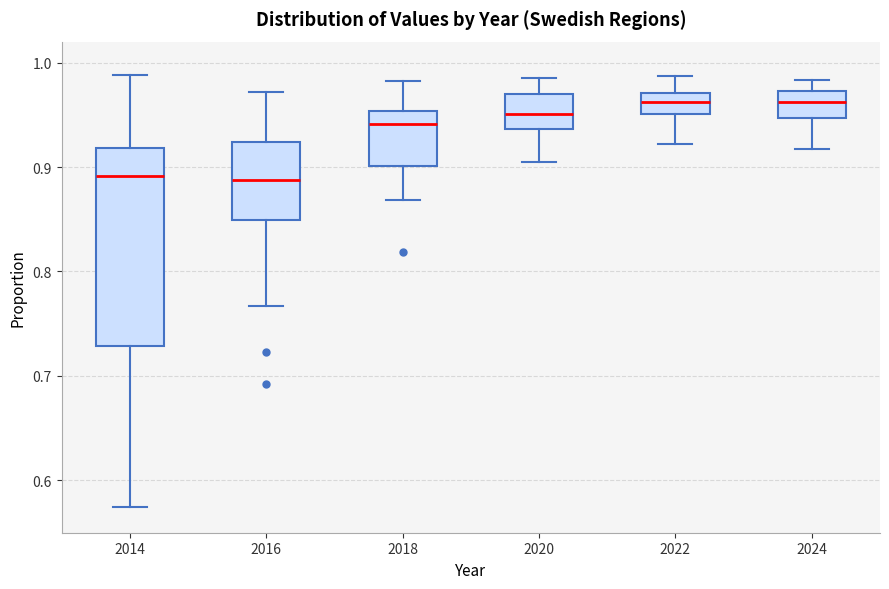

Where does the upper whisker of the box at x = 2016 end on the y-axis? The values are not printed on the chart, so give them approximately, as read against the axis.

0.97